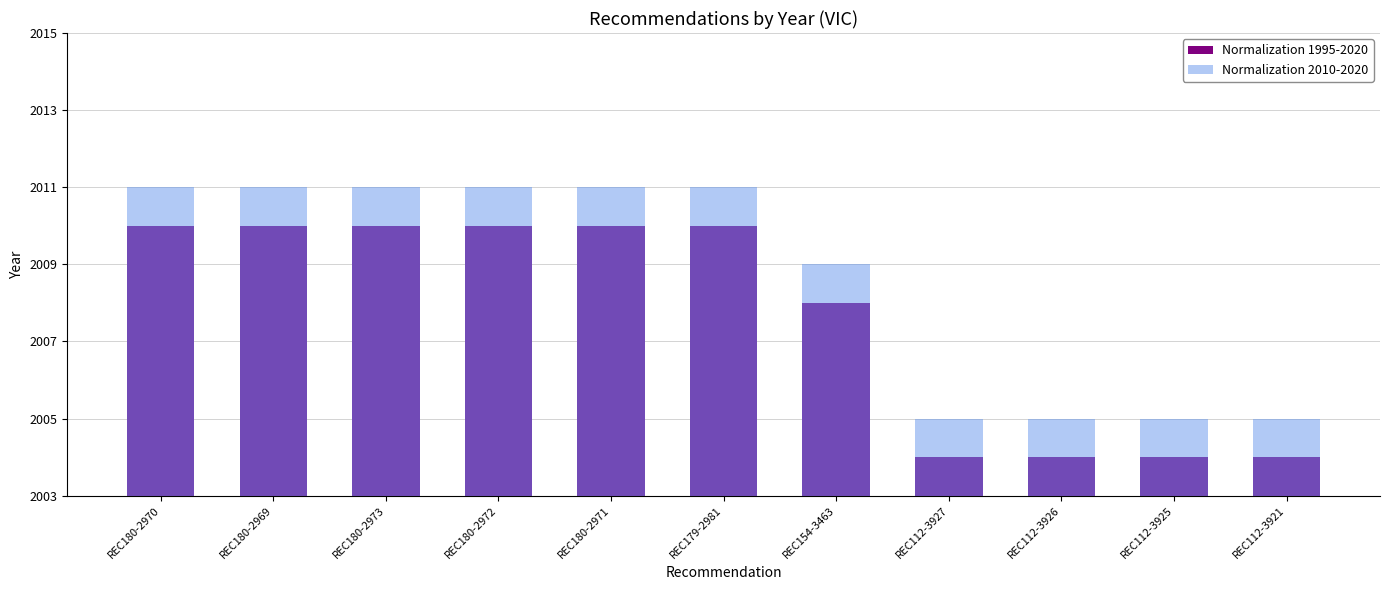

Reading left to right, what are all the values shown in this chart?

Normalization 1995-2020: REC180-2970=7	REC180-2969=7	REC180-2973=7	REC180-2972=7	REC180-2971=7	REC179-2981=7	REC154-3463=5	REC112-3927=1	REC112-3926=1	REC112-3925=1	REC112-3921=1
Normalization 2010-2020: REC180-2970=8	REC180-2969=8	REC180-2973=8	REC180-2972=8	REC180-2971=8	REC179-2981=8	REC154-3463=6	REC112-3927=2	REC112-3926=2	REC112-3925=2	REC112-3921=2